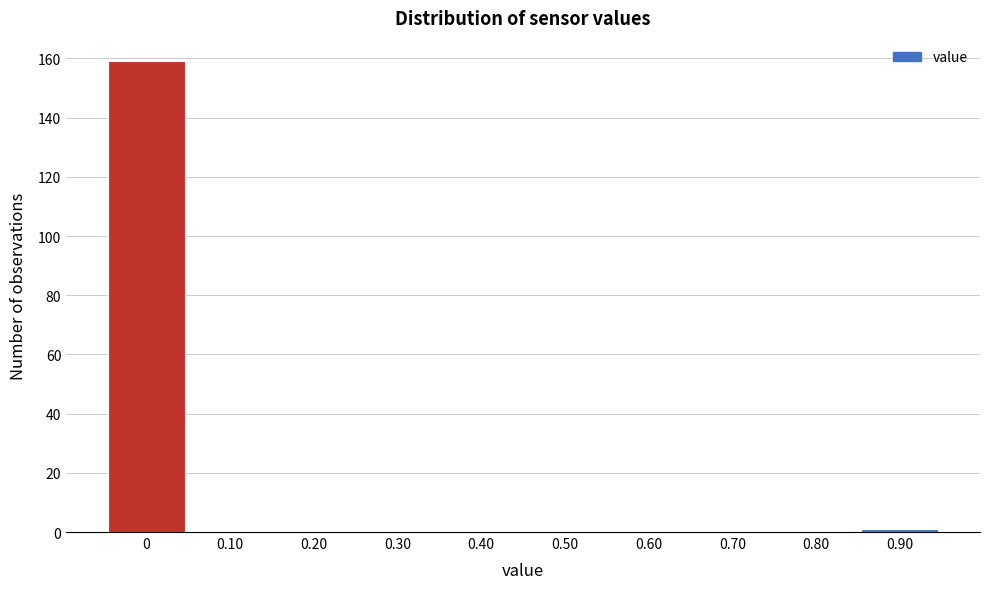

Reading left to right, extract all data points from this chart.

0=159	0.10=0	0.20=0	0.30=0	0.40=0	0.50=0	0.60=0	0.70=0	0.80=0	0.90=1